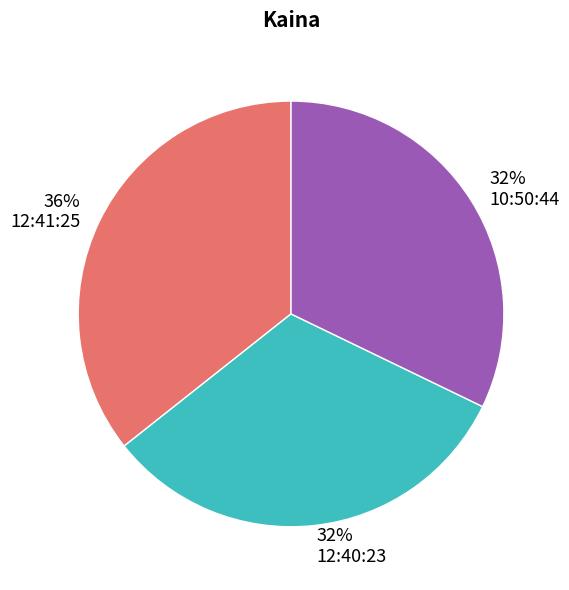

What percentage is the 12:41:25 slice, to the nearest percent?

36%